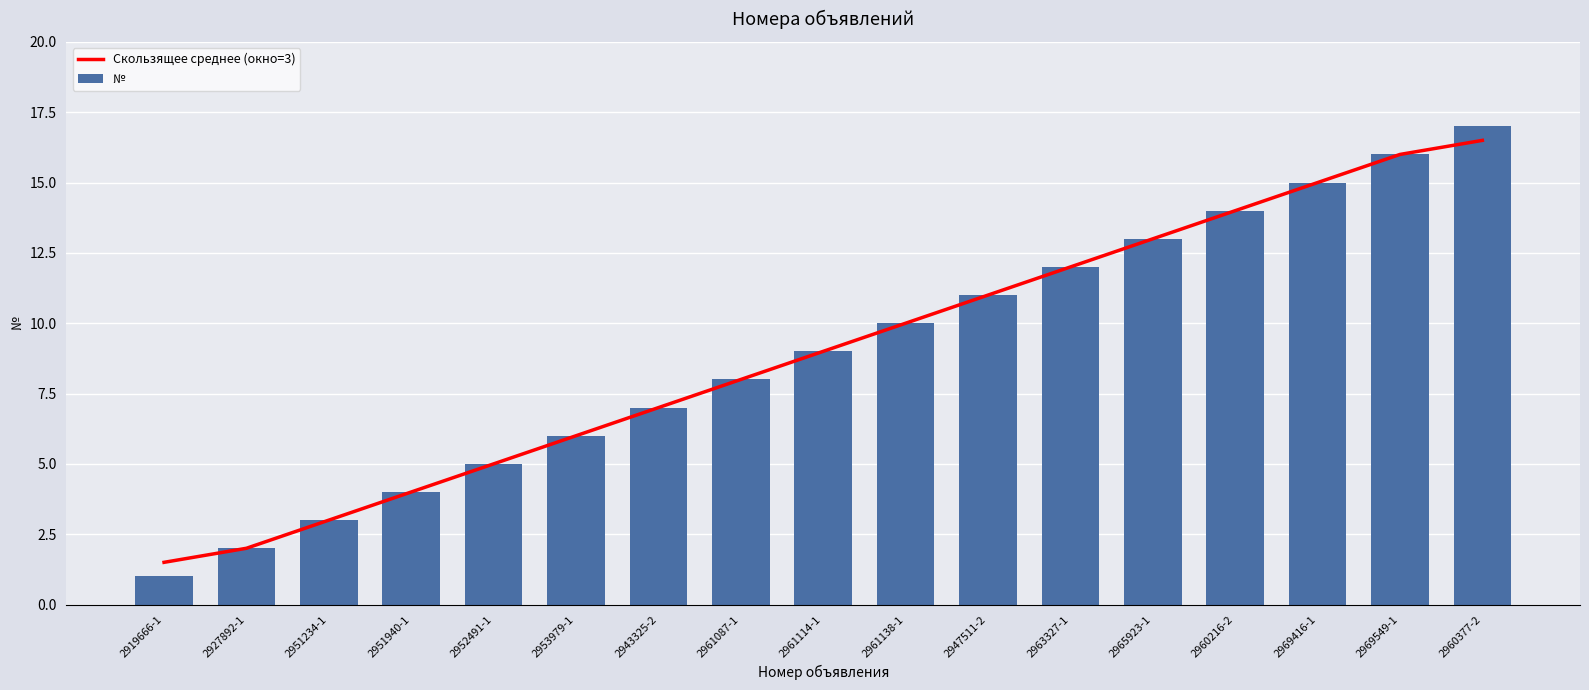

What is the difference between the maximum and minimum values in the Скользящее среднее (окно=3) series?

15.0